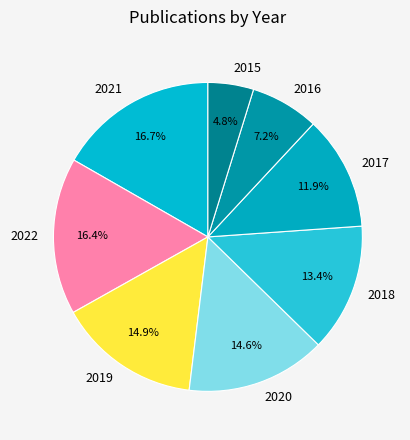

True or false: 2020 accounts for 3% of the total.

False